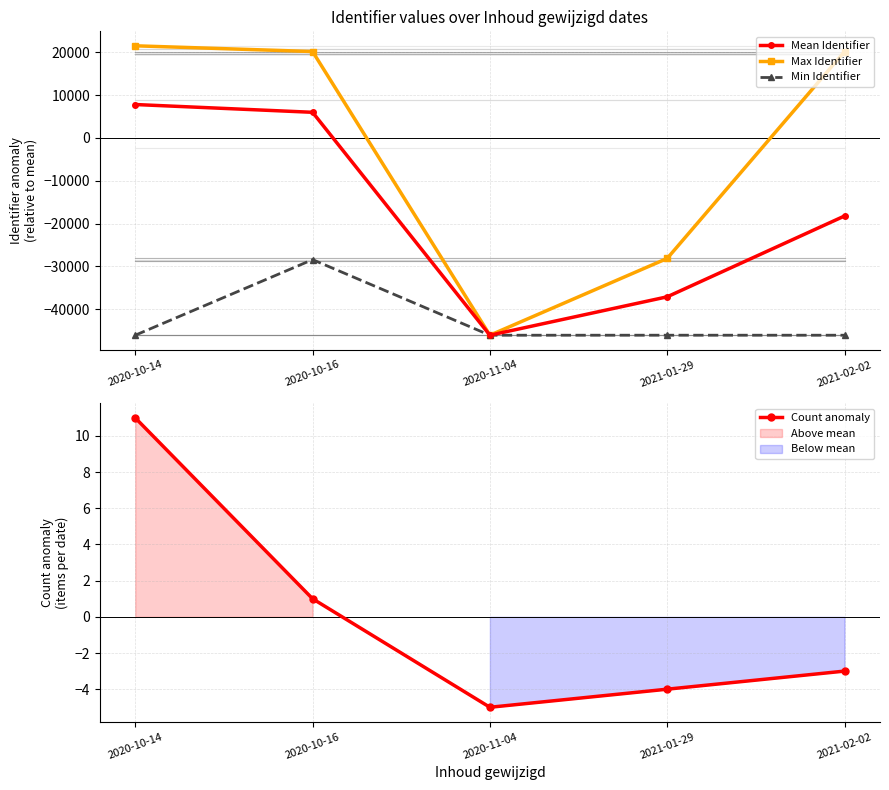

How many intersections are there between Mean Identifier and Count anomaly?

1